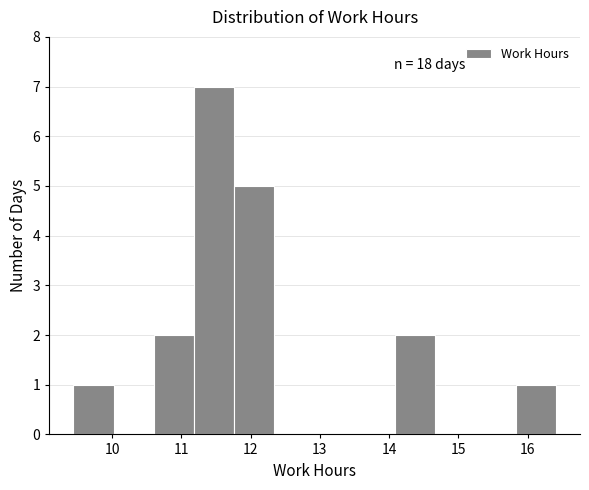

Which range on the x-axis has the tallest bar?

11.2 to 11.8